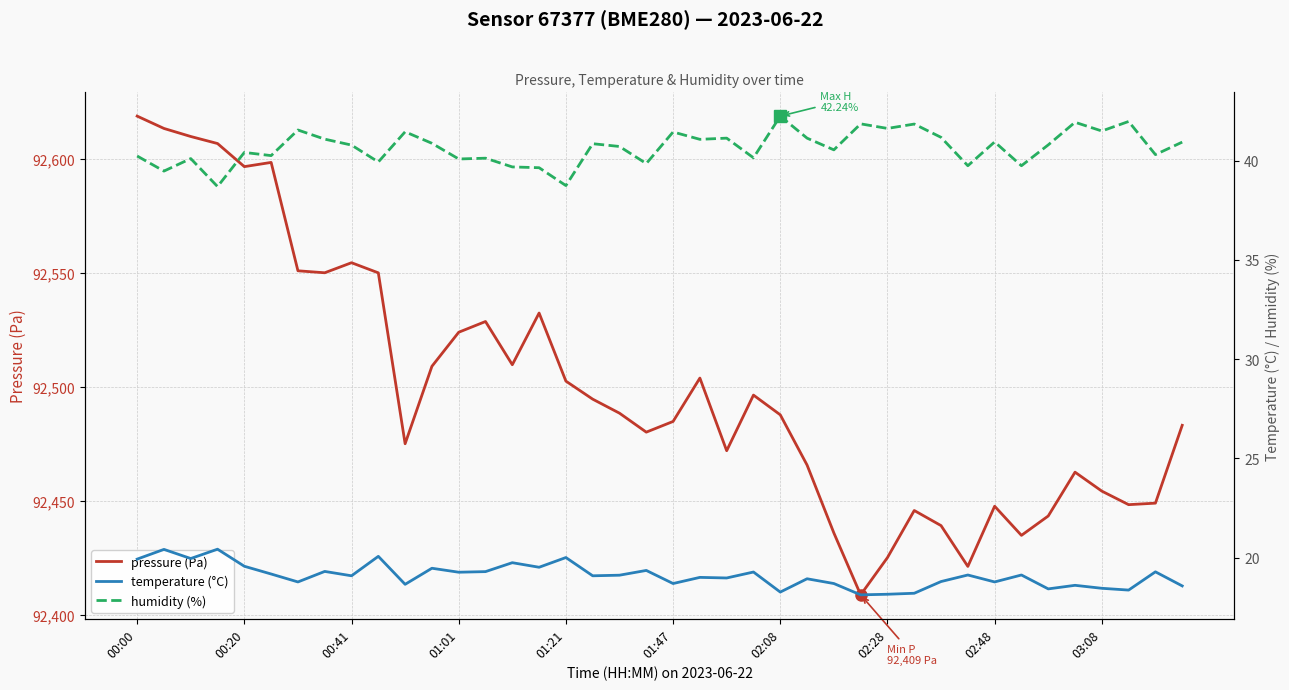

Does the chart display data point markers on the line(s)?

No